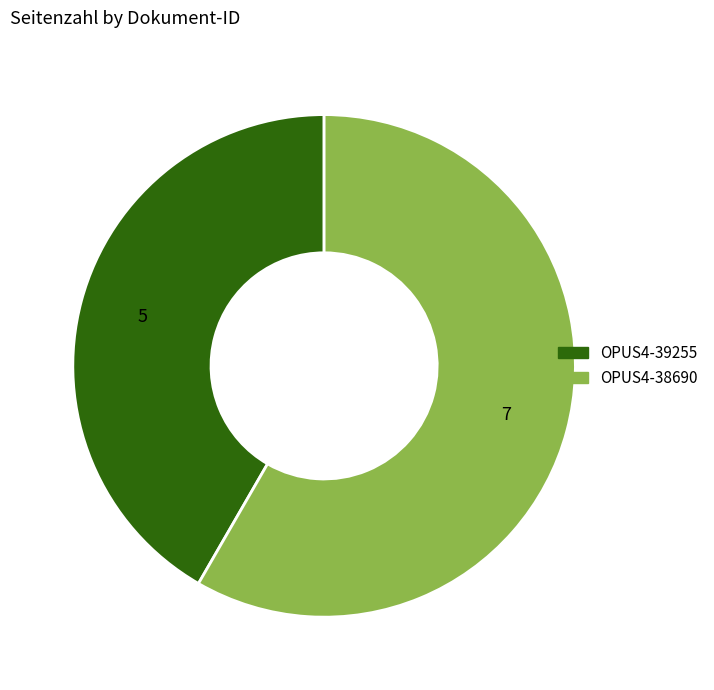

Between OPUS4-39255 and OPUS4-38690, which is larger?

OPUS4-38690